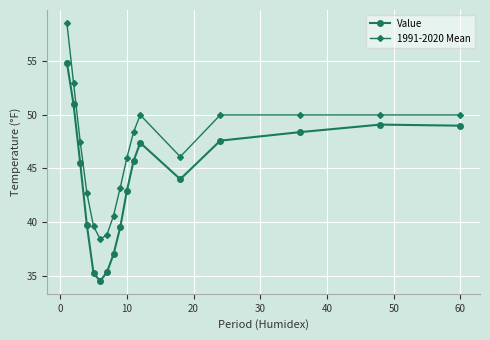

True or false: 1991-2020 Mean and Value cross at least once.

False